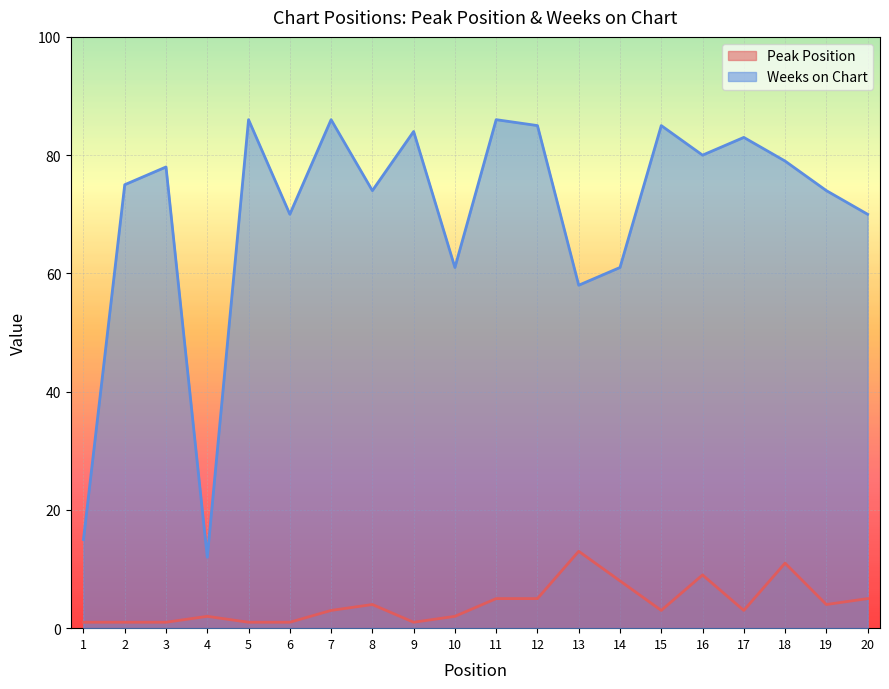

List the series in order of their overall mean, lowest first.

Peak Position, Weeks on Chart